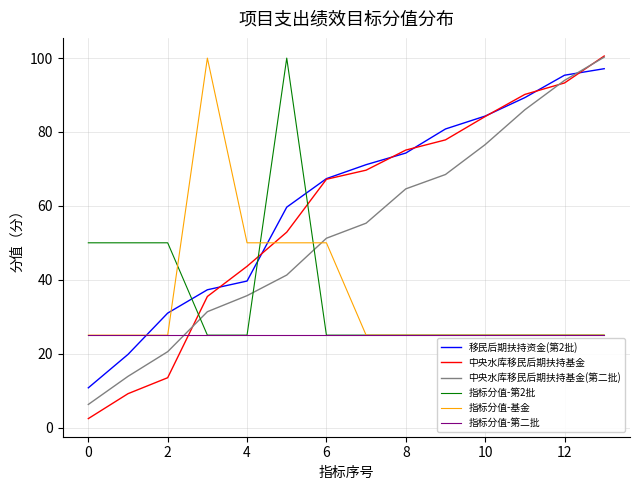

Which series has the largest range (max minus min)?

中央水库移民后期扶持基金